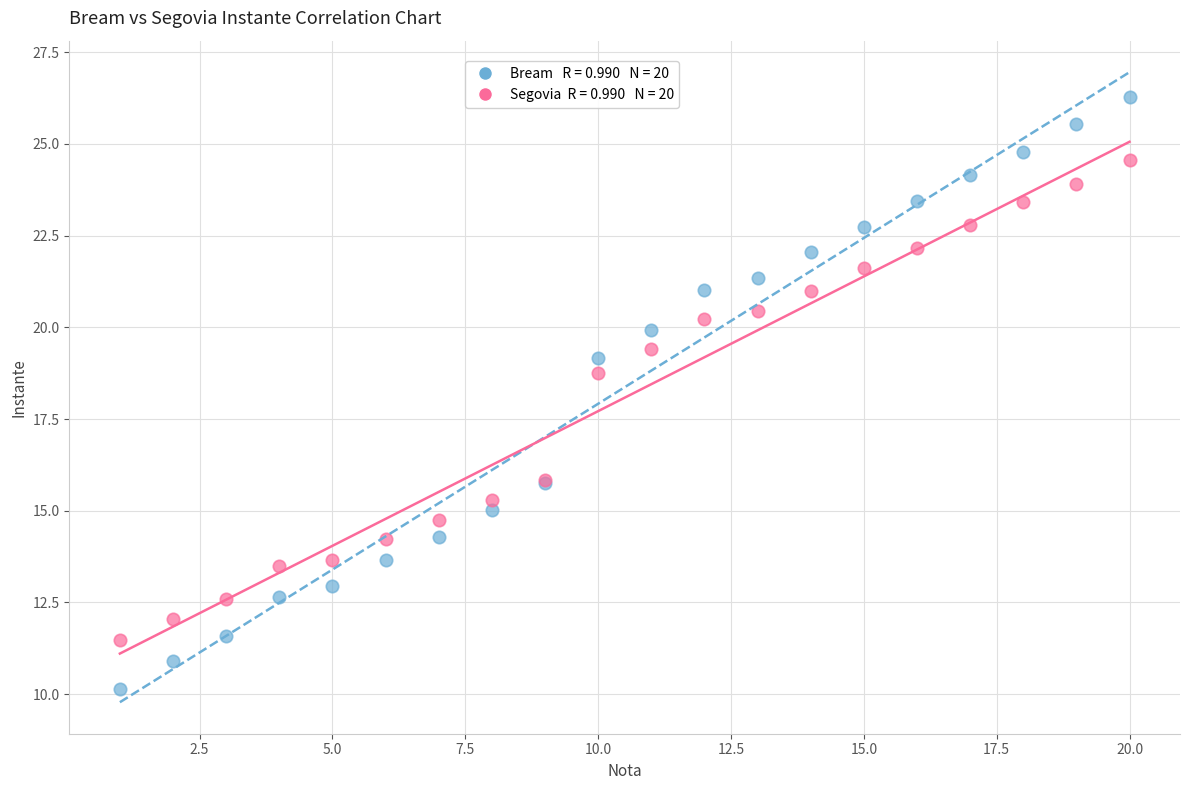

Across all series, what Y value is closest to 18?

18.8